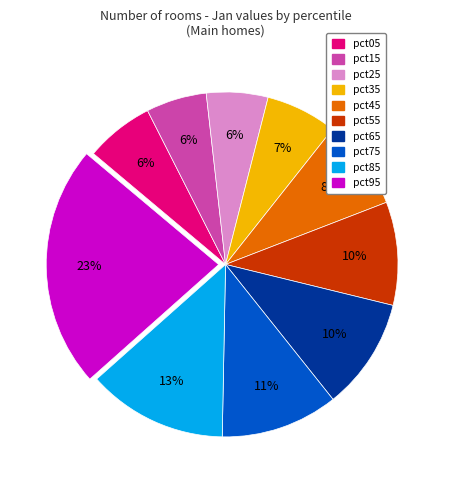

To the nearest percent, what percentage of the pie is pct85?

13%